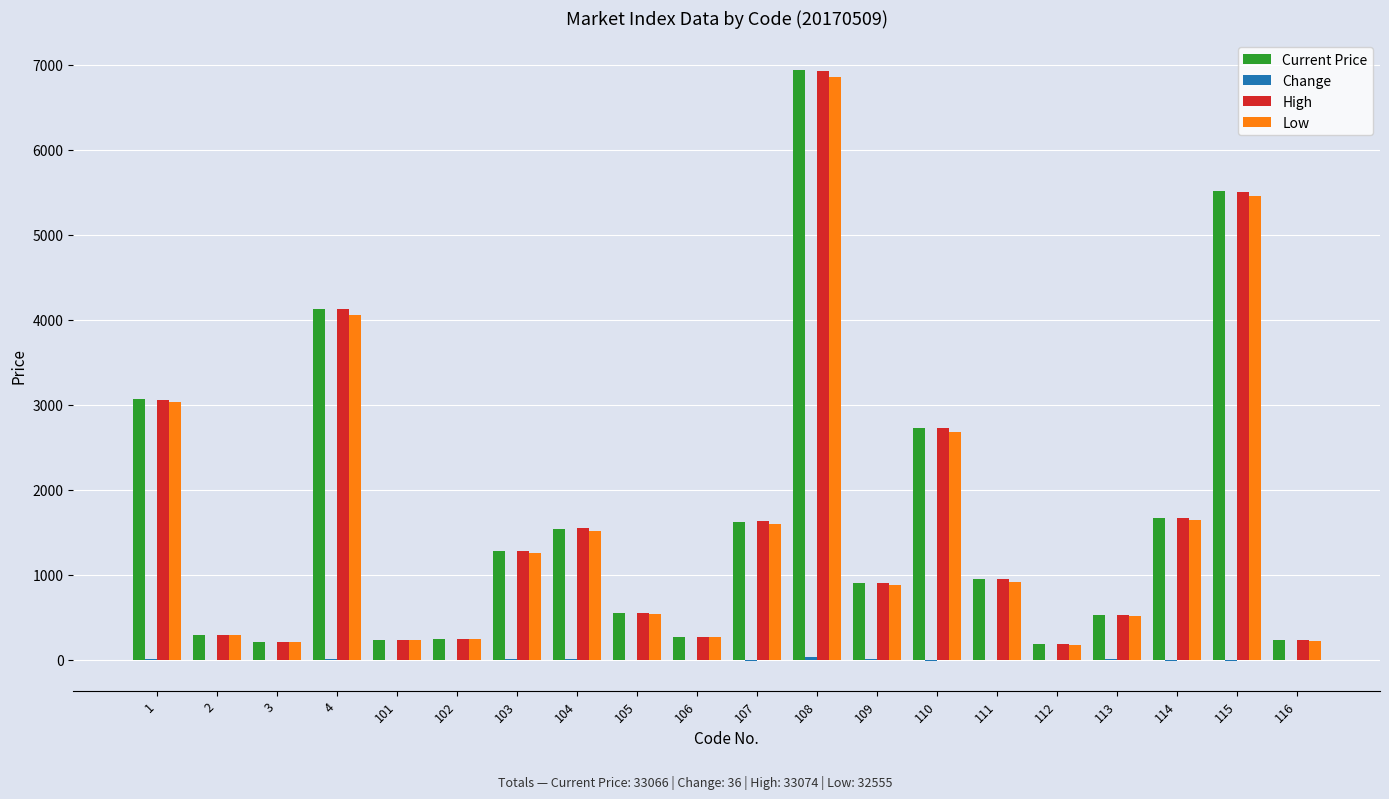

What is the sum of all Low values?

32555